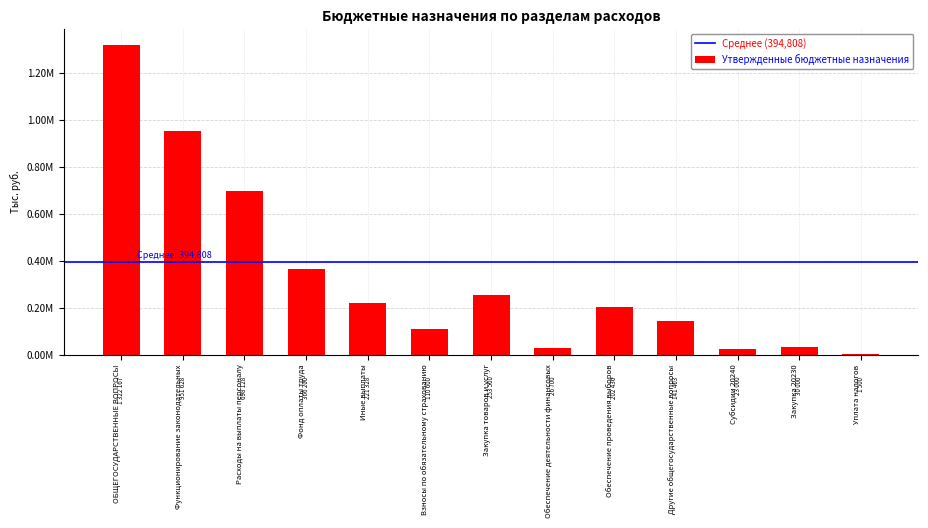

What is the difference between the values at Обеспечение деятельности финансовых and Функционирование законодательных?

924928